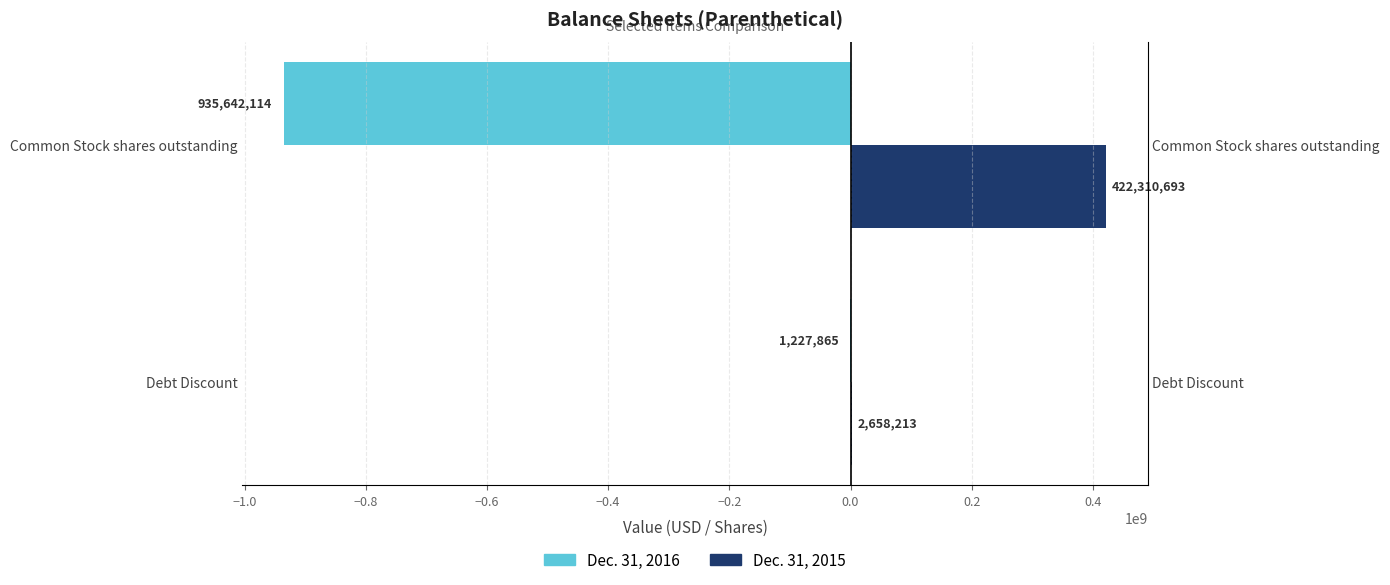

Reading left to right, what are all the values shown in this chart?

Dec. 31, 2016: -1227865	-935642114
Dec. 31, 2015: 2658213	422310693